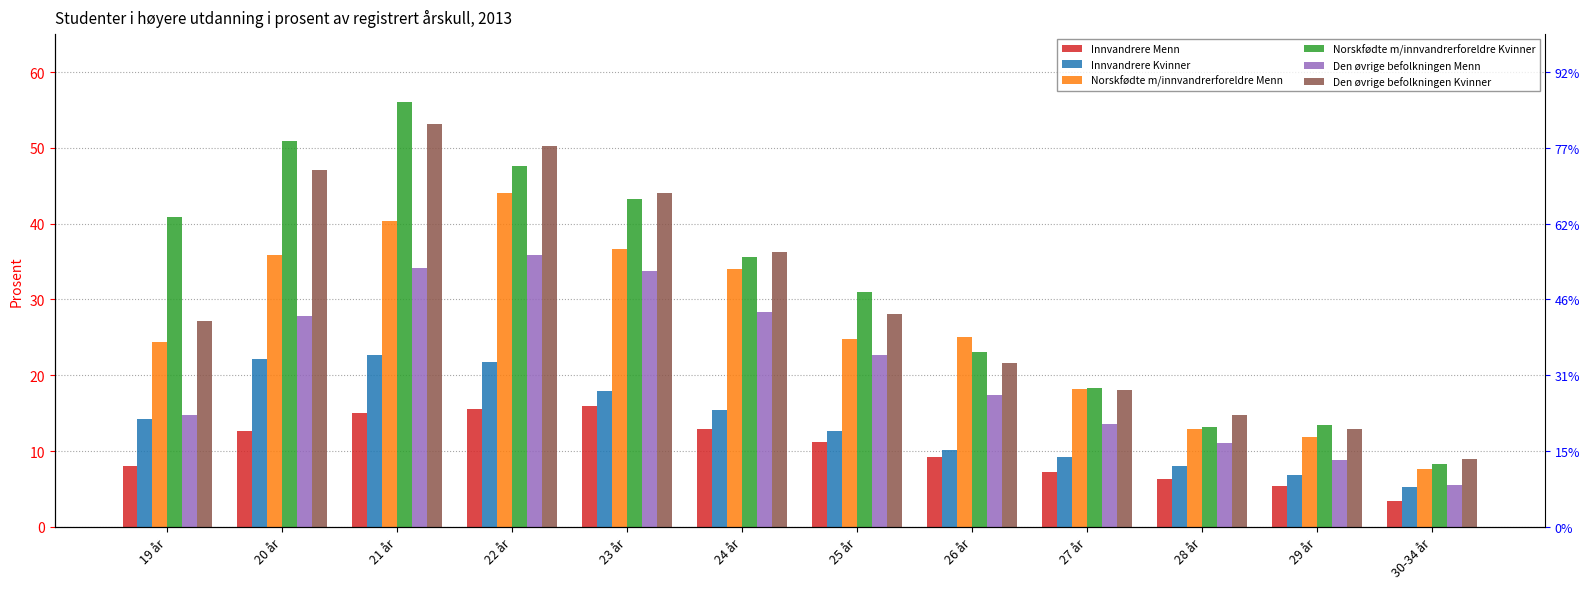

Between 20 år and 23 år, which is larger?

23 år